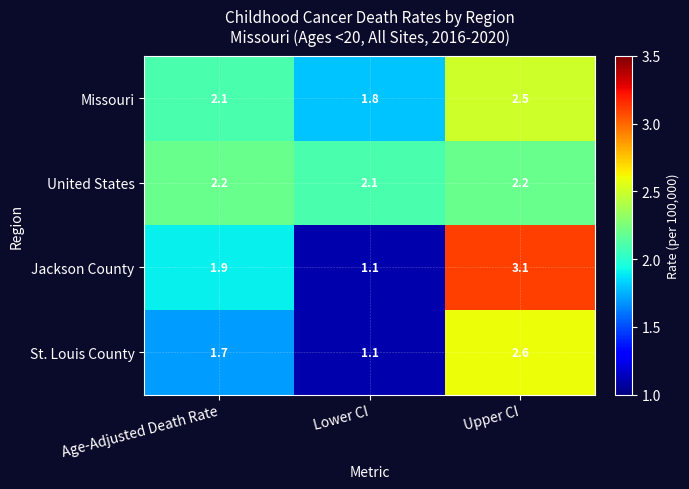

What is the minimum value shown in the chart?

1.1